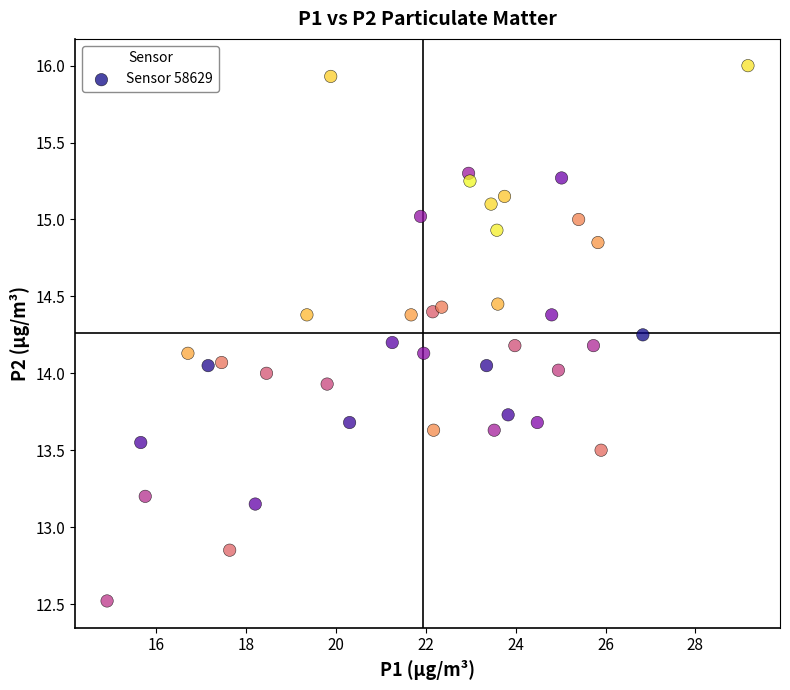

What is the range of Y values (max minus min)?

3.5